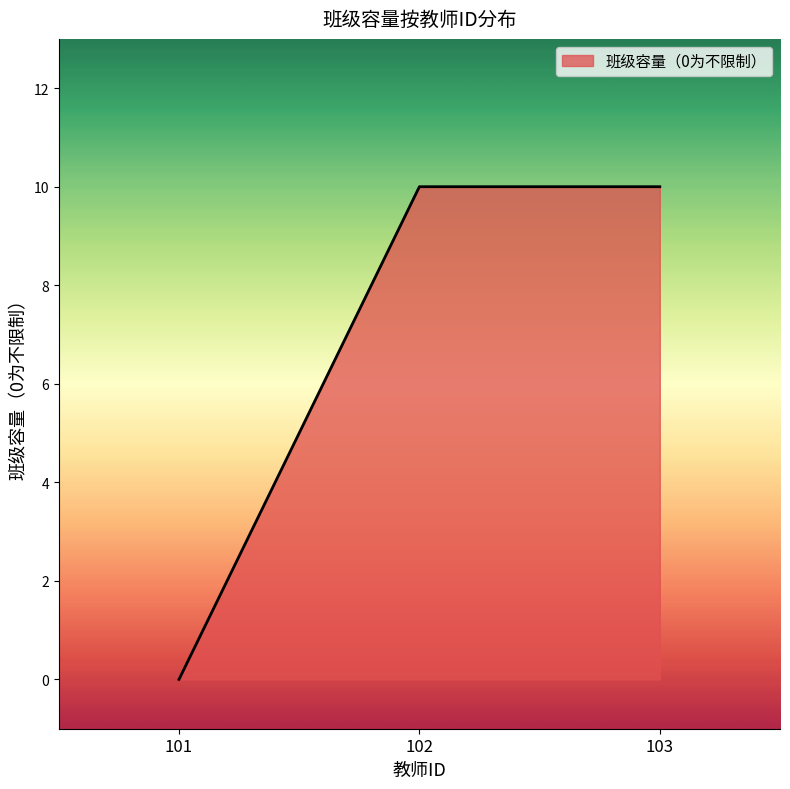

What is the difference between the maximum and minimum values?

10